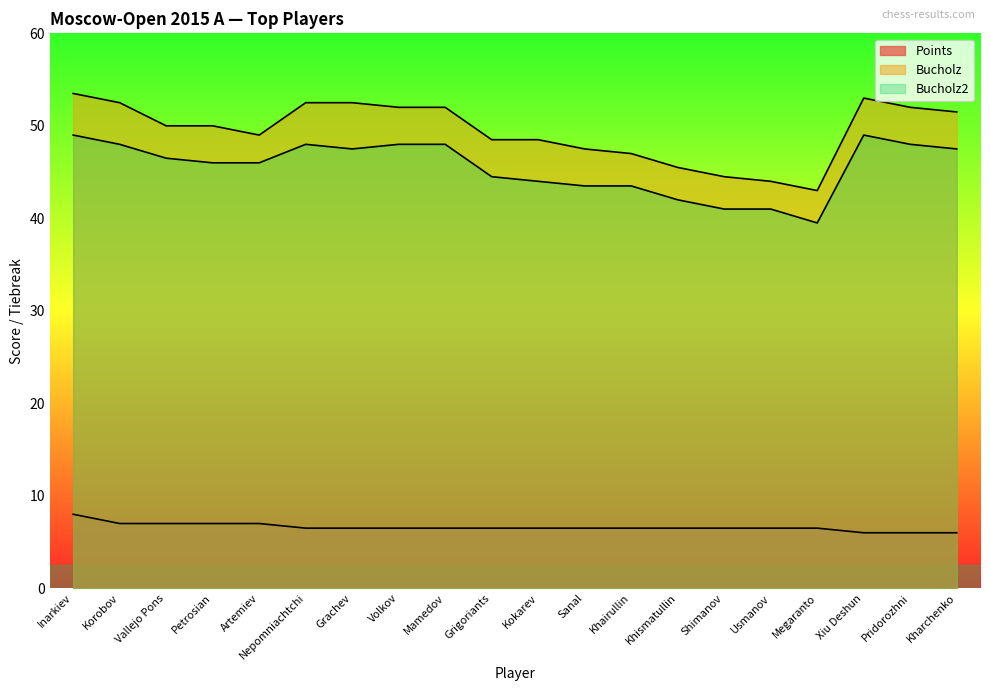

Between Artemiev and Usmanov, which is larger?

Artemiev